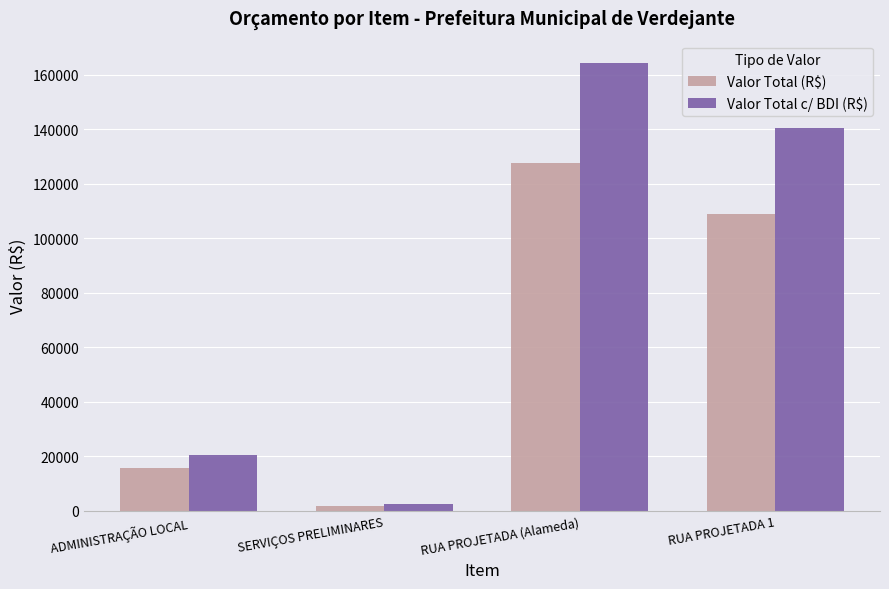

The Valor Total (R$) series shows 127573.2 at RUA PROJETADA (Alameda). True or false?

True